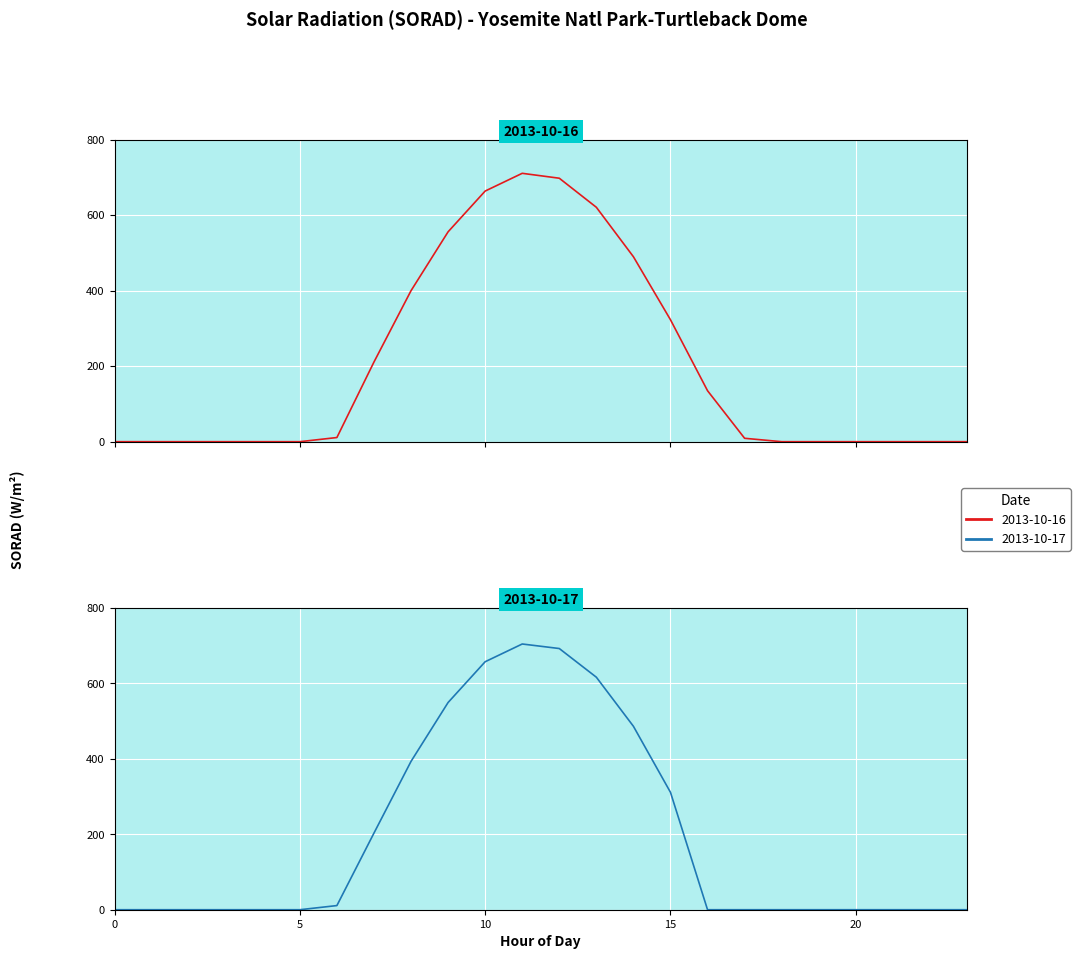

Is it true that 2013-10-16 equals 323 at 15?

True